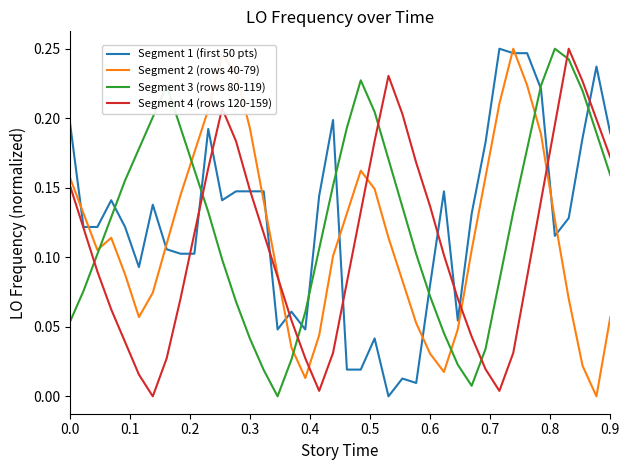

After their last crossing, which series has the higher values: Segment 4 (rows 120-159) or Segment 3 (rows 80-119)?

Segment 4 (rows 120-159)